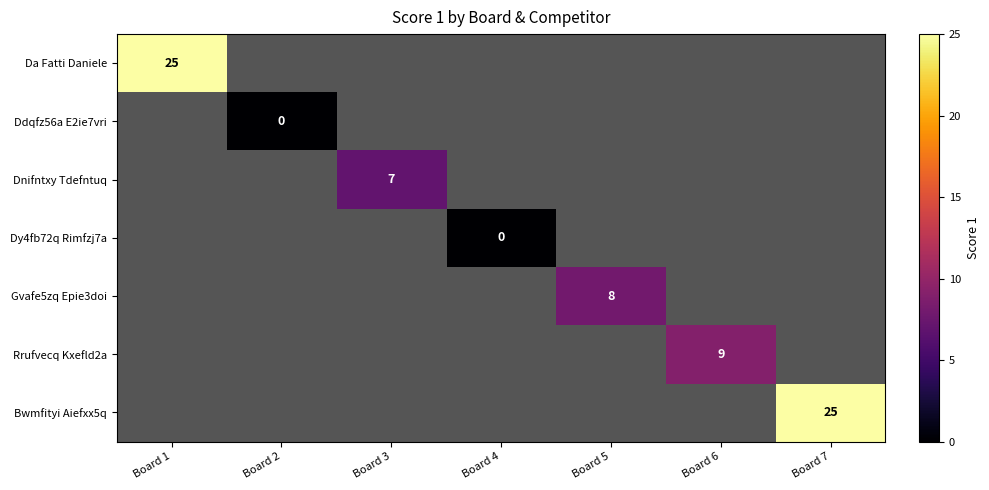

The value of Rrufvecq Kxefld2a at Board 6 is 9. True or false?

True